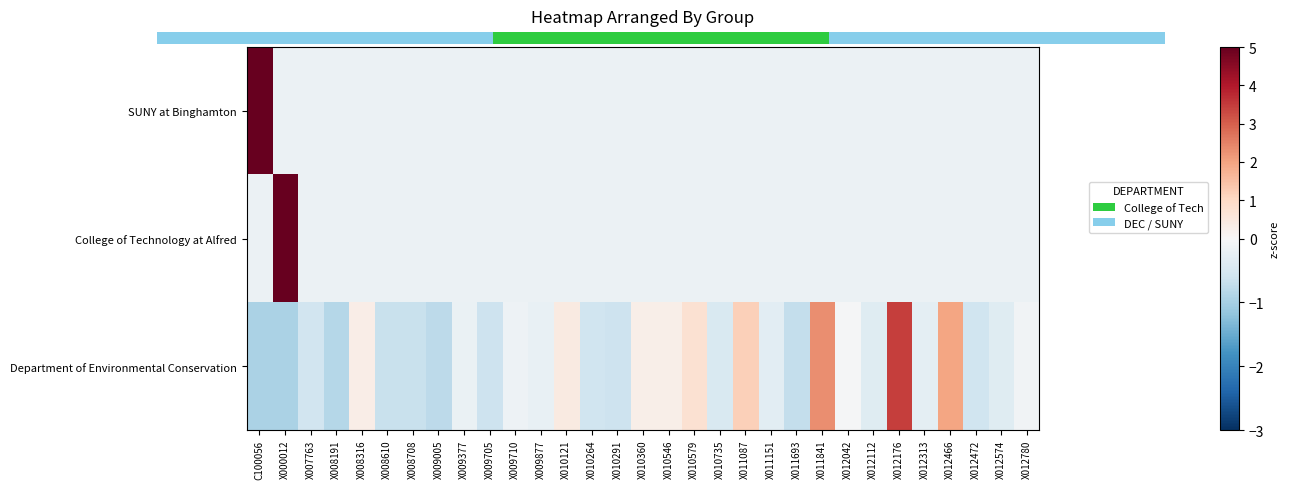

What is the minimum value for SUNY at Binghamton?

-0.2